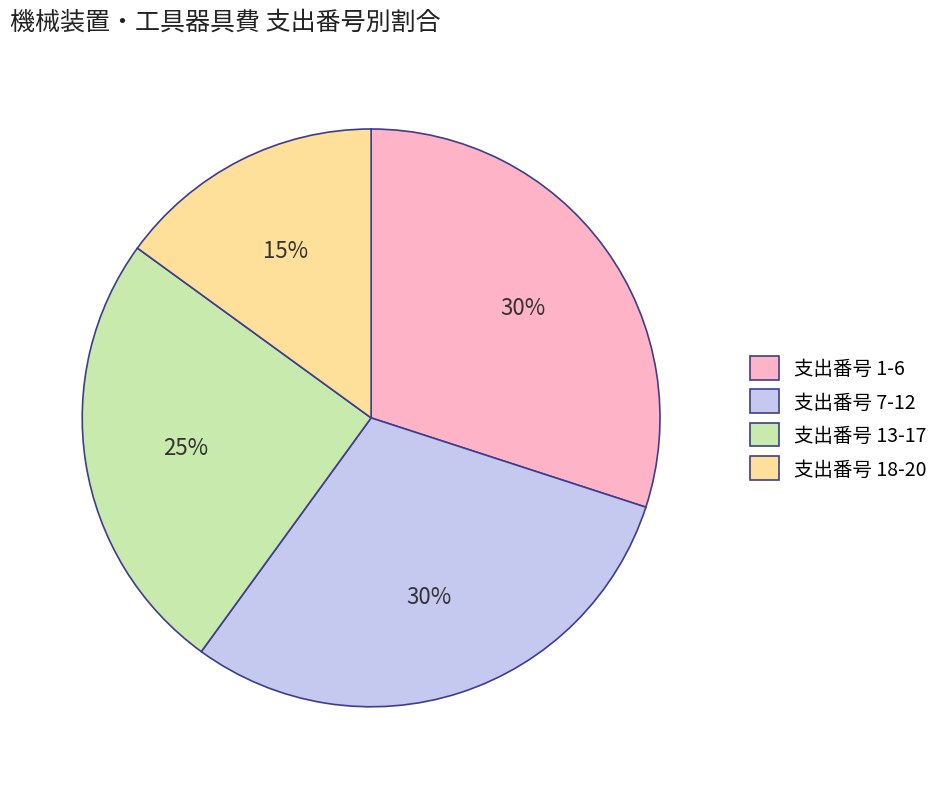

Does 支出番号 13-17 account for over 50% of the chart?

No